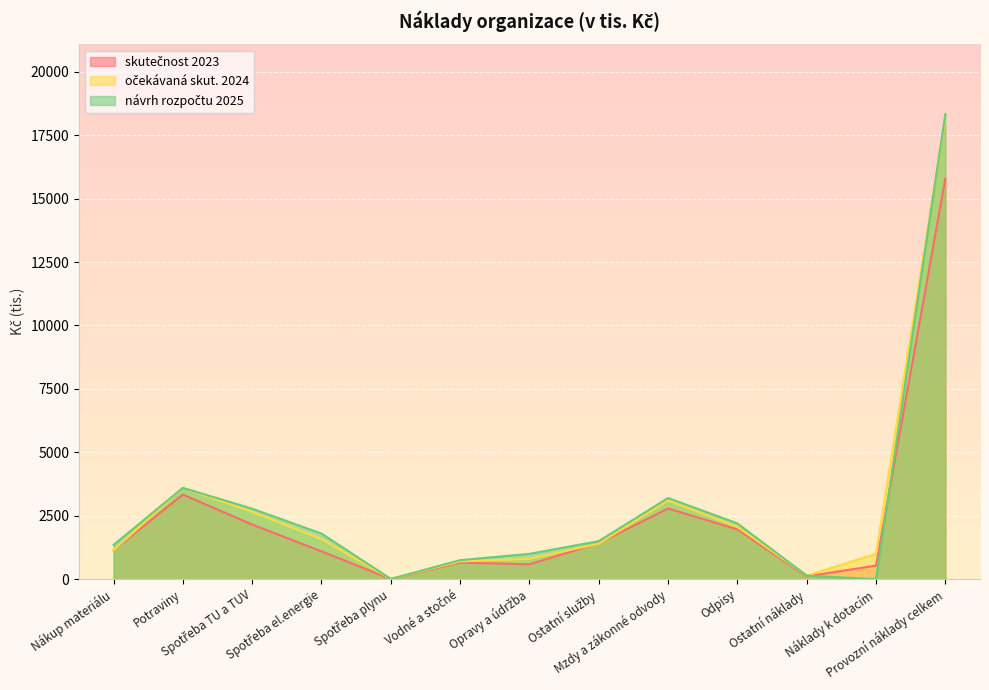

At which label is očekávaná skut. 2024 closest to 9098?

Potraviny